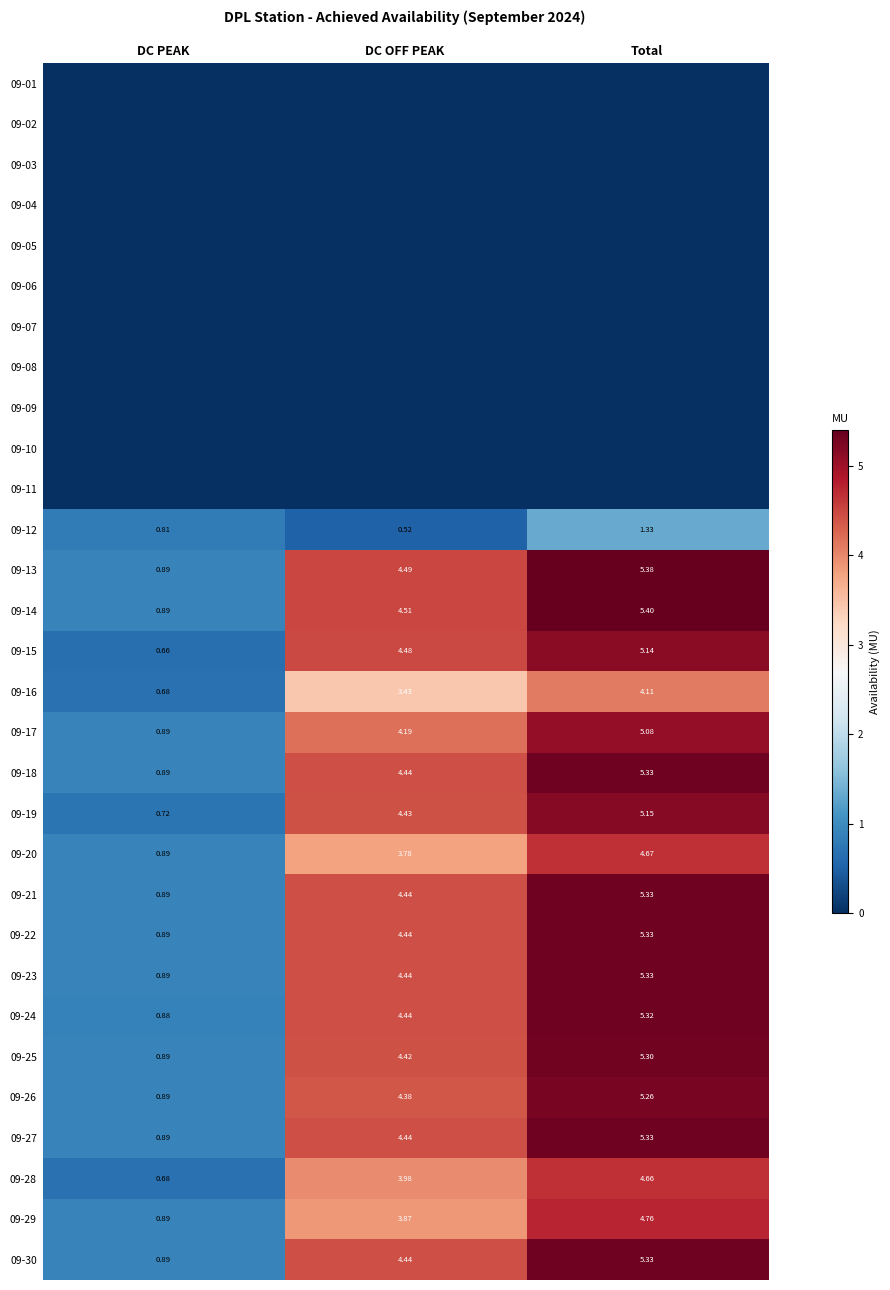

At which label does 09-20 first exceed 3?

DC OFF PEAK